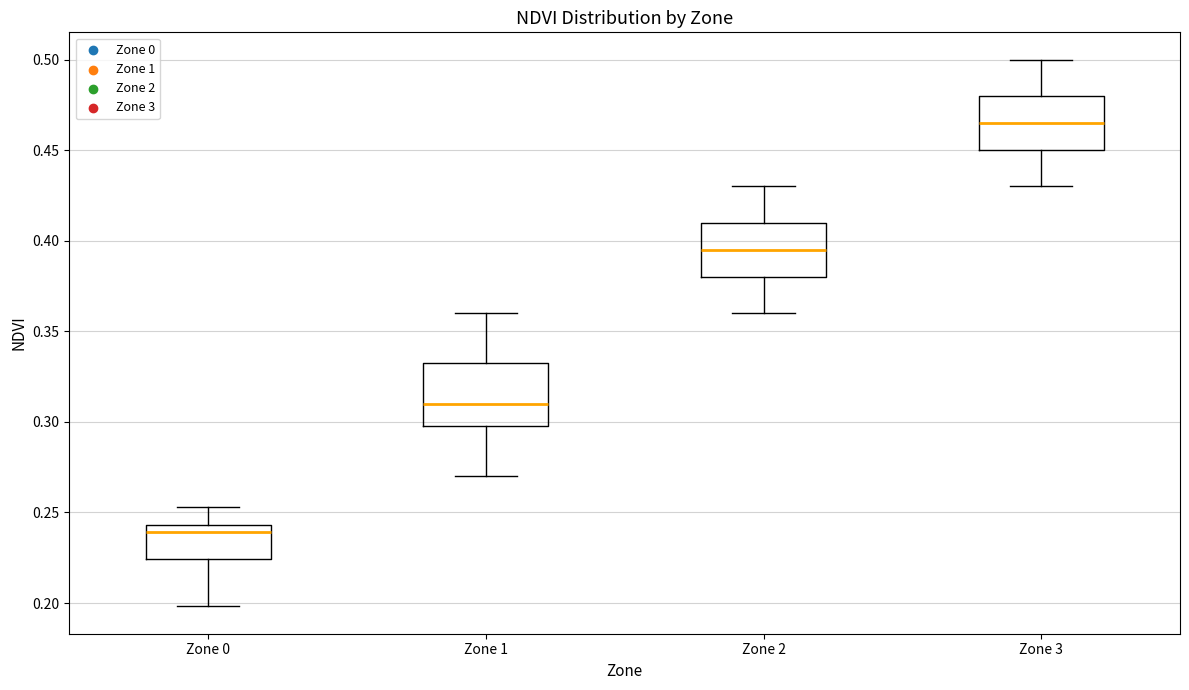

Which box is the tallest, from its lower edge to its upper edge?

Zone 1